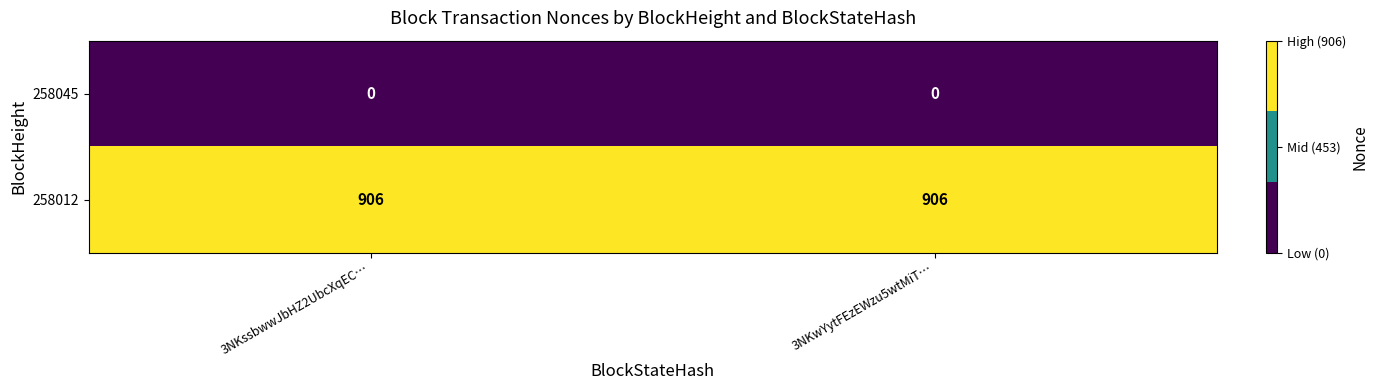

At 3NKwYytFEzEWzu5wtMiT…, list the series in order from largest to smallest.

258012, 258045